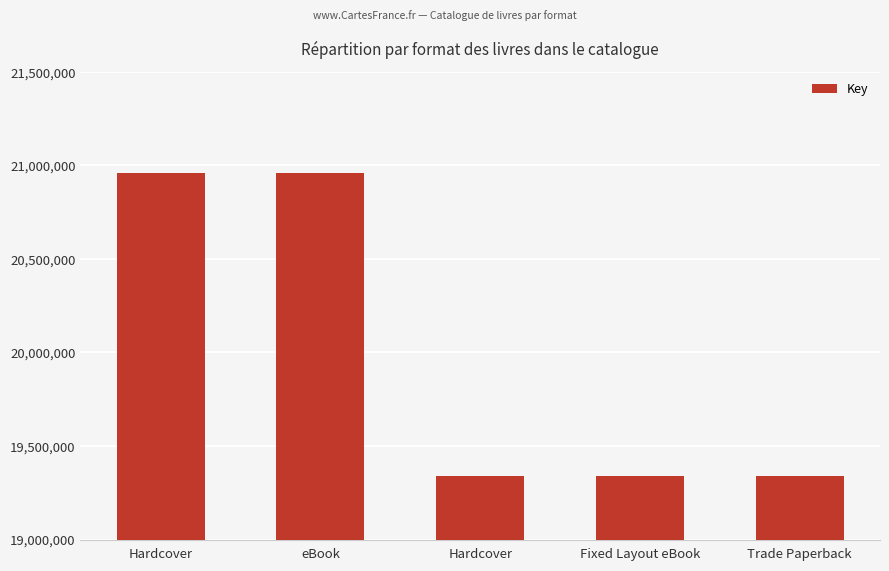

How many distinct data groups are displayed?

1